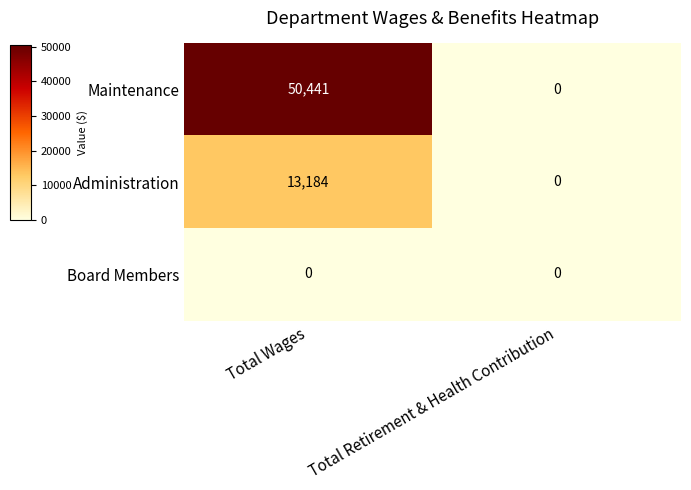

What is the highest value of the Maintenance series?

50441